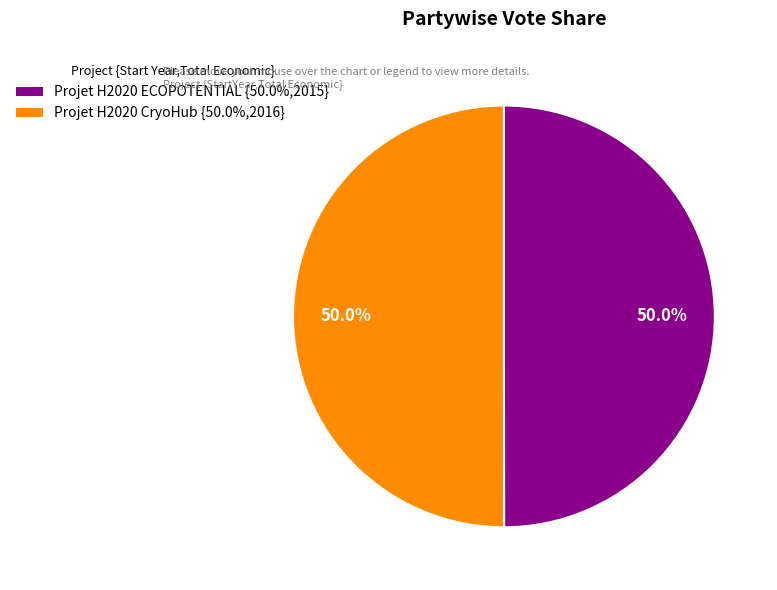

What is the ratio of the value at Projet H2020 ECOPOTENTIAL {50.0%,2015} to the value at Projet H2020 CryoHub {50.0%,2016}?

1.0